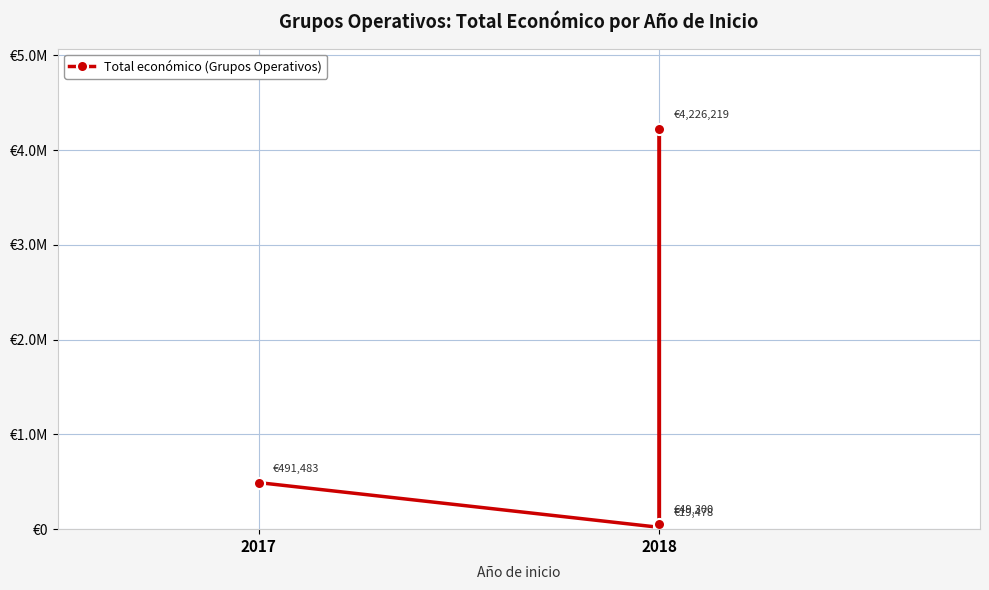

The chart shows a value of 2511560 at 2018. True or false?

False